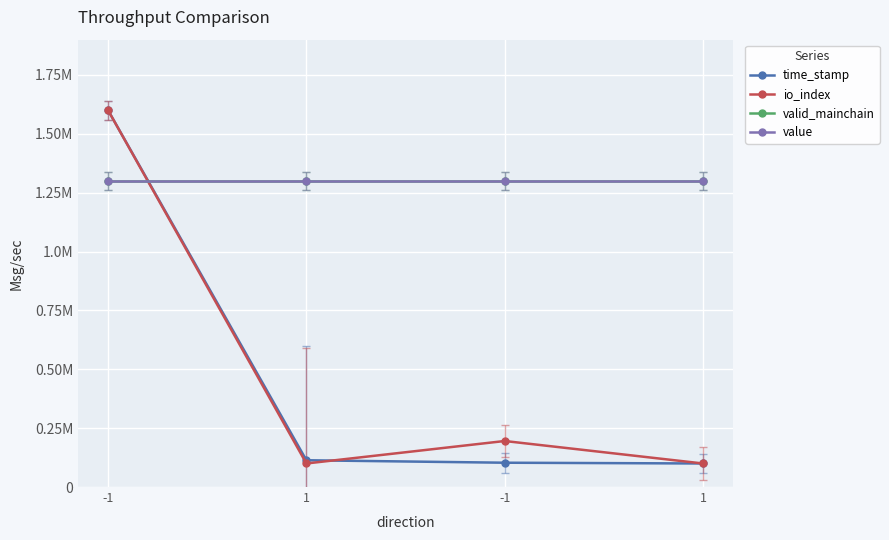

What is the label of the 2nd point from the right?

-1